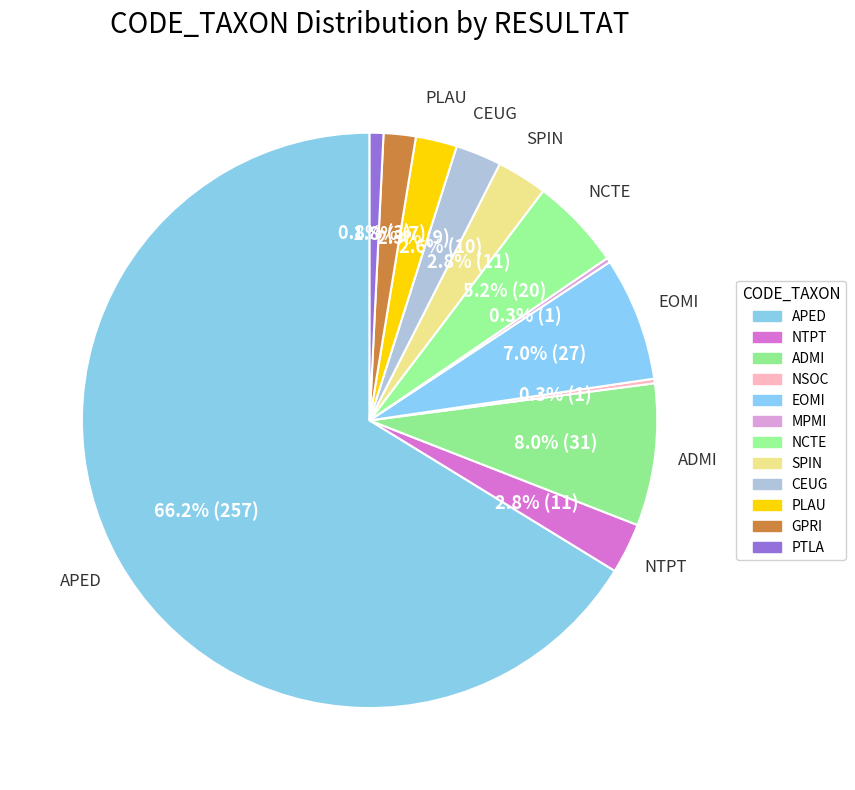

What is the total percentage of EOMI and APED?

73.2%